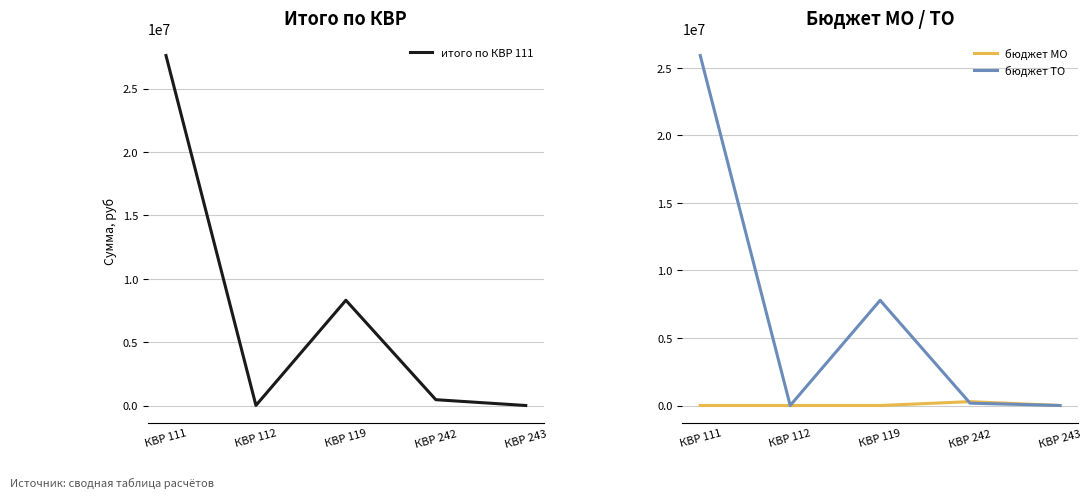

At how many categories does at least one series exceed 5509560?

2